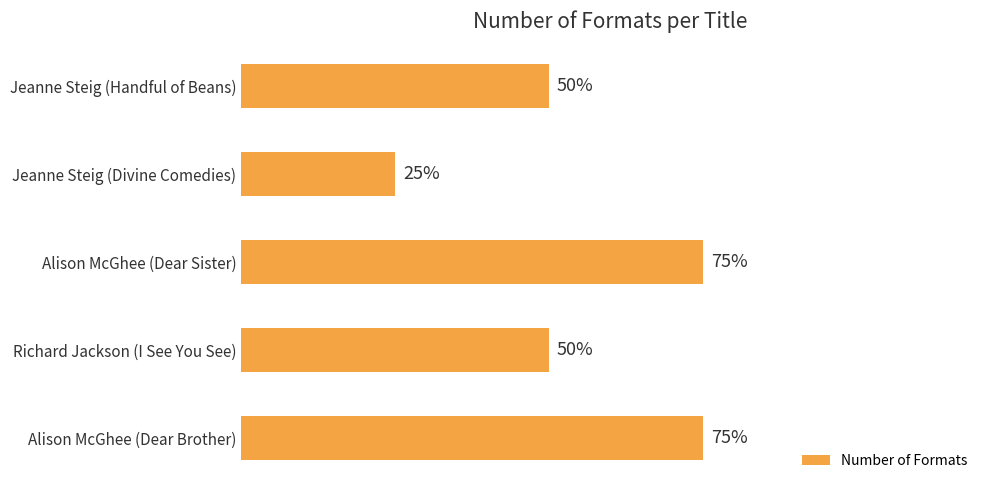

How many distinct data groups are displayed?

1